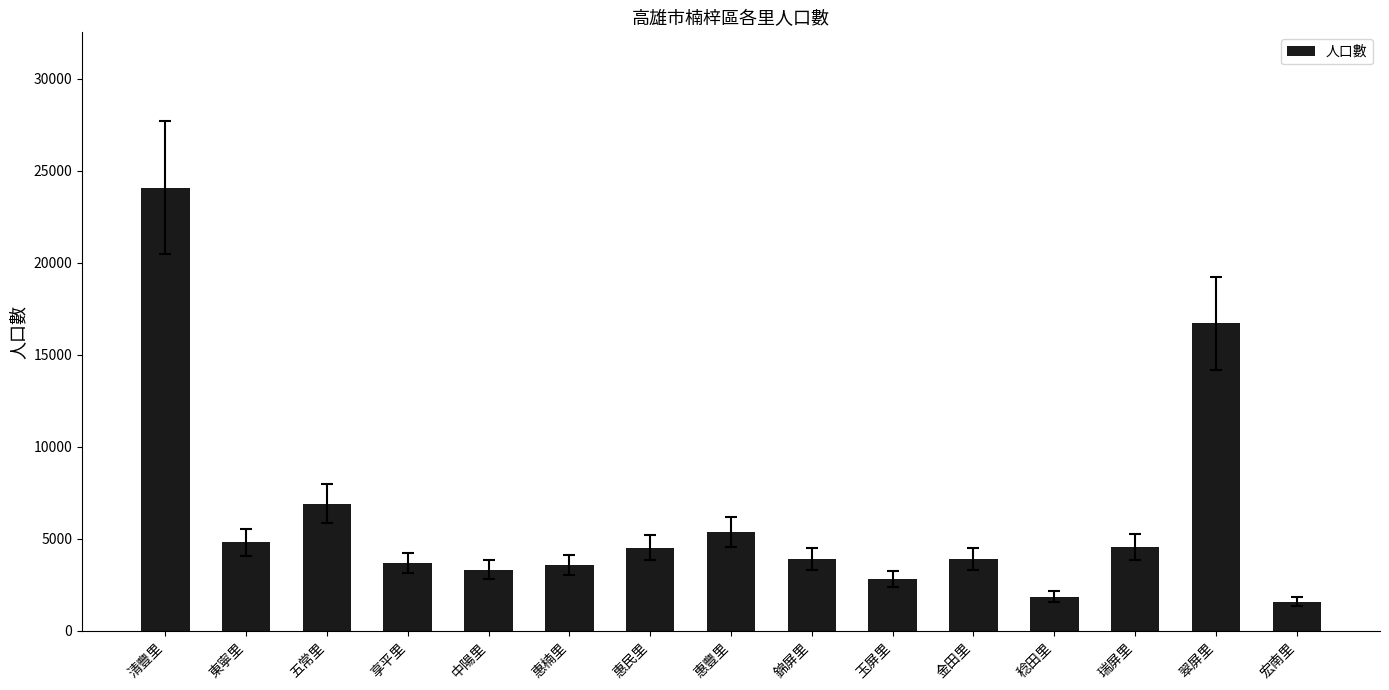

Does the chart contain any negative values?

No